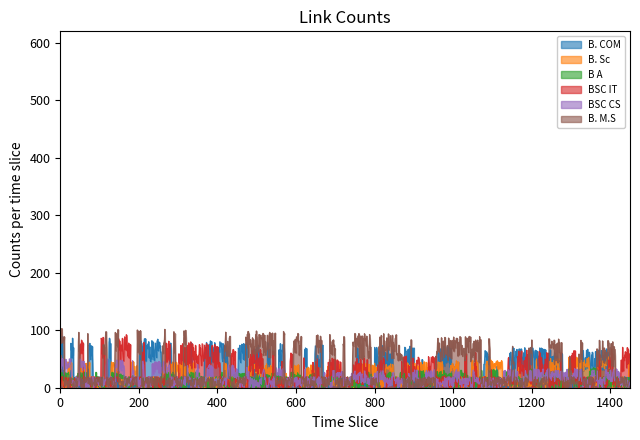

Which series has the largest range (max minus min)?

B. M.S